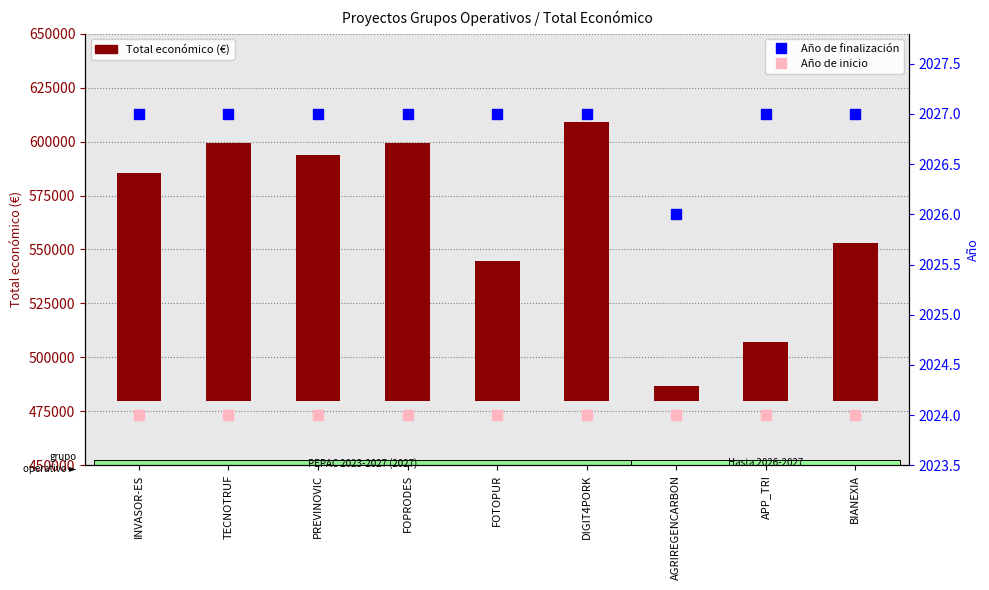

Between FOTOPUR and AGRIREGENCARBON, which series saw the biggest shift?

Total económico